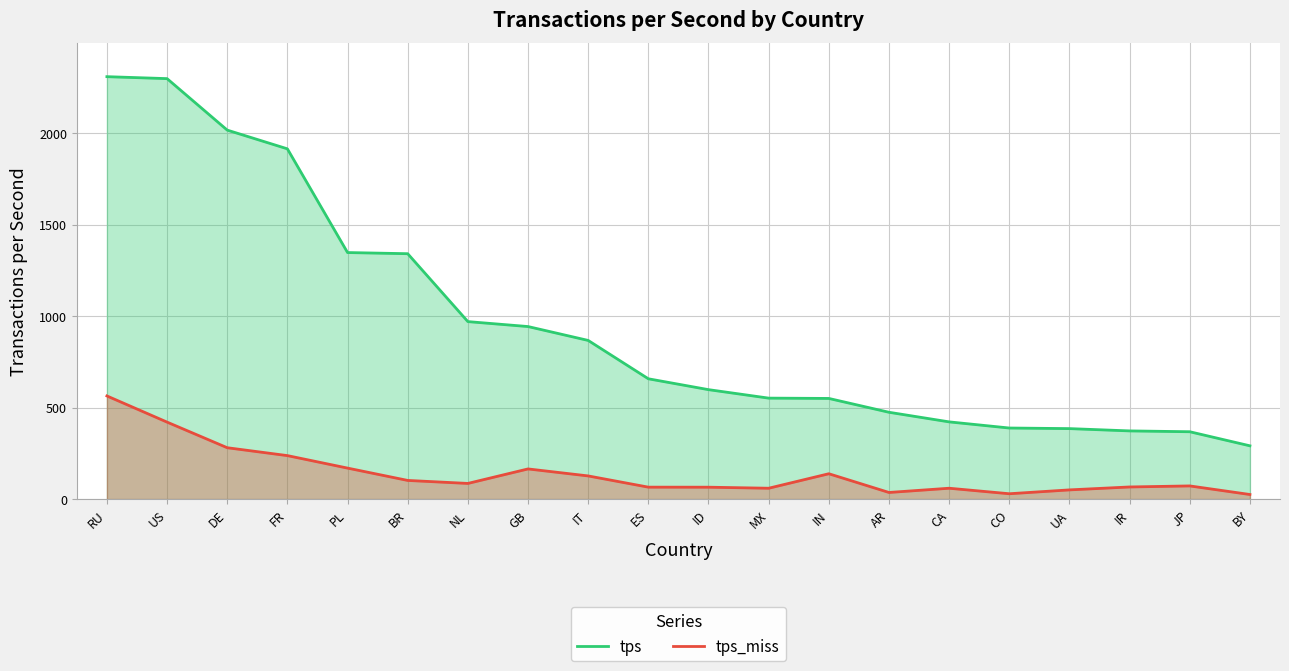

What is the sum of all tps_miss values?

2820.6